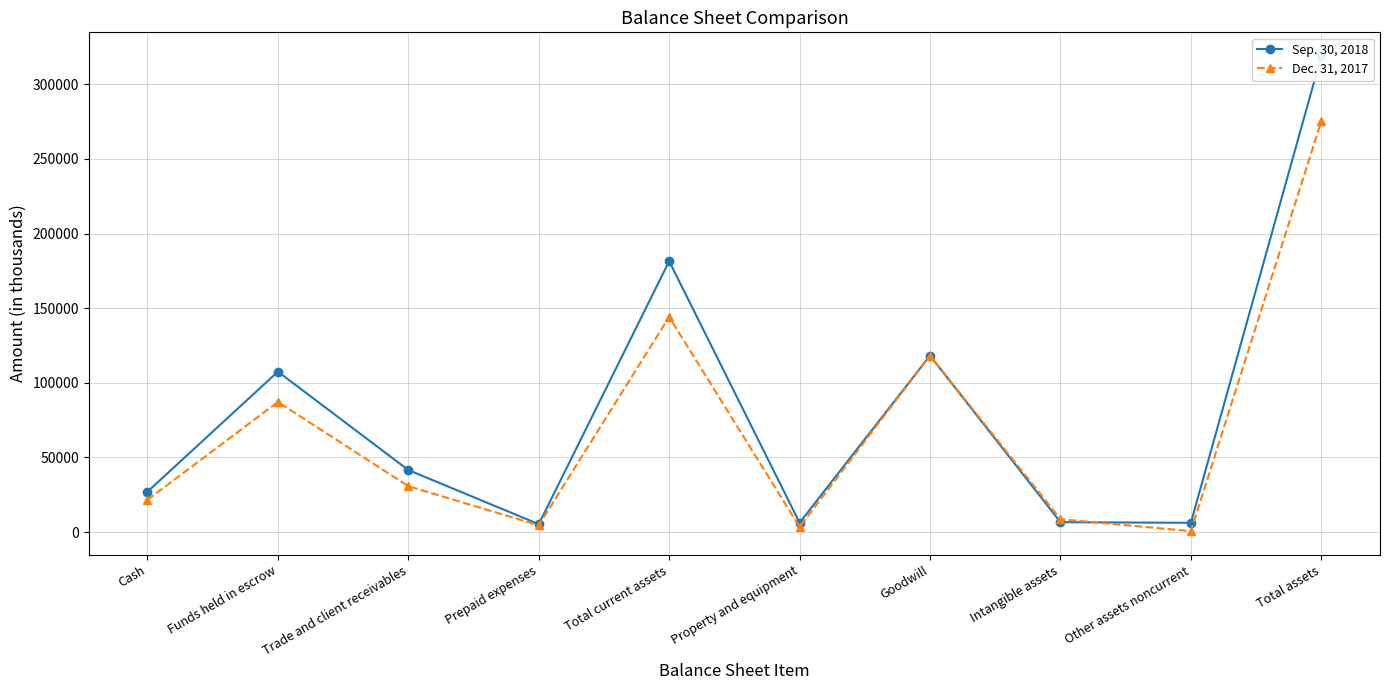

Where does the Sep. 30, 2018 series first go above 41592?

Funds held in escrow